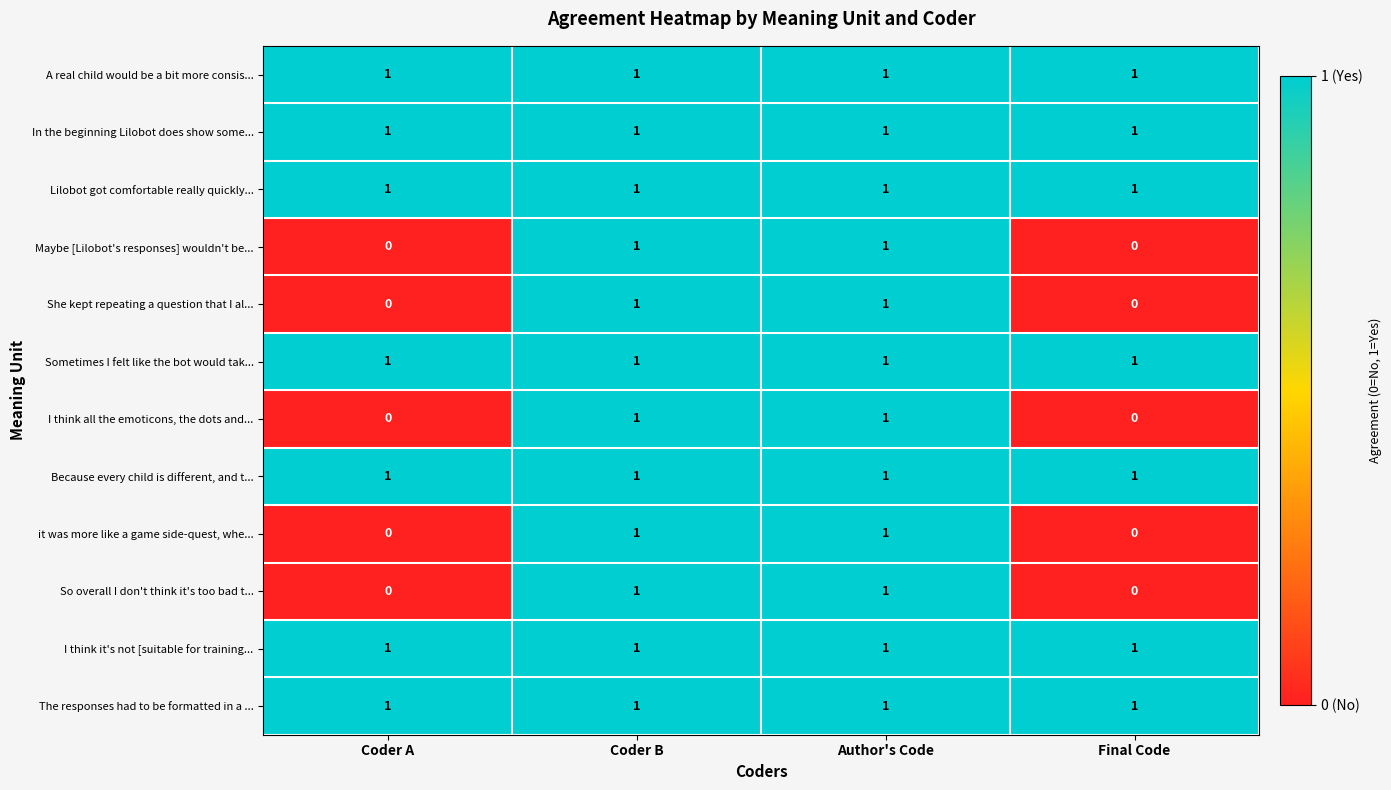

Is the value of She kept repeating a question that I al... at Coder A greater than the value of Maybe [Lilobot's responses] wouldn't be... at Coder B?

No